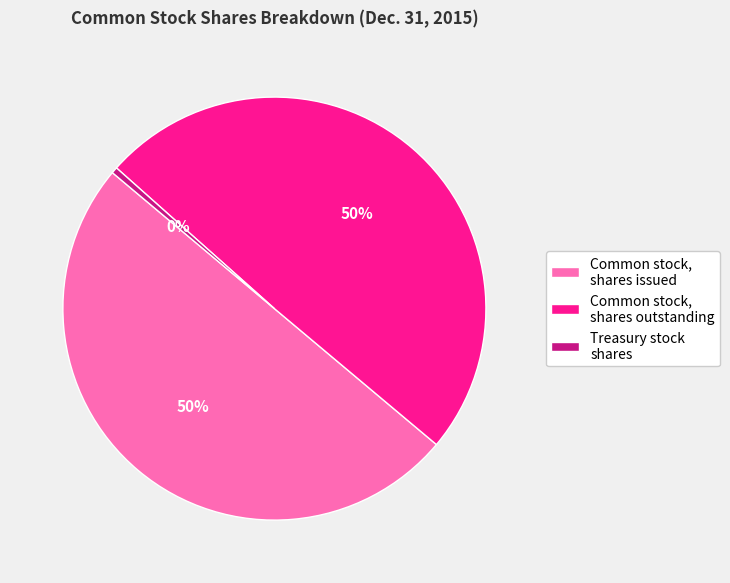

What percentage is the Common stock, shares outstanding slice, to the nearest percent?

50%